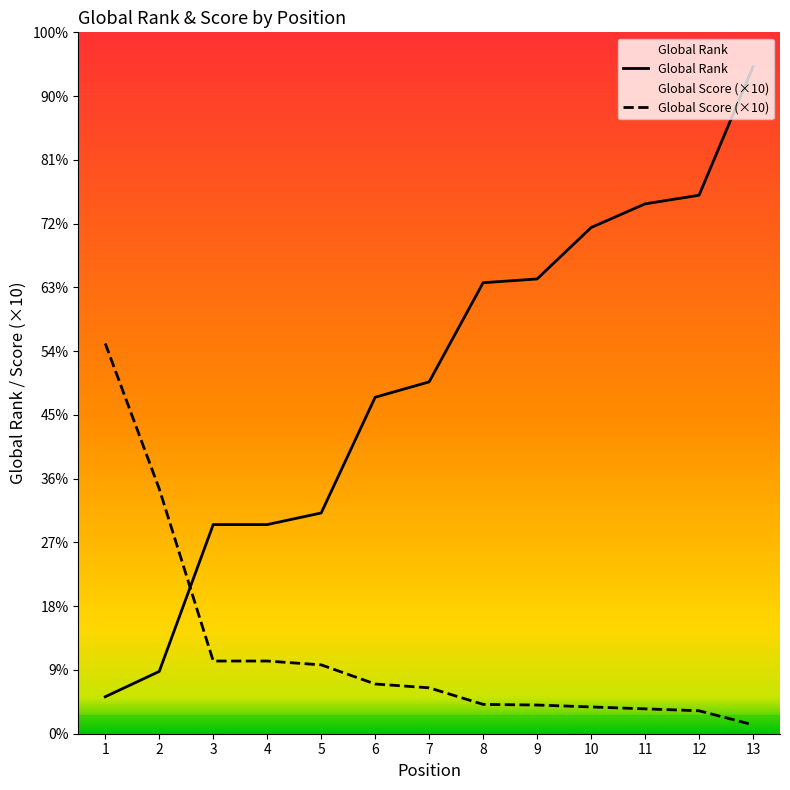

Rank the series at 5 from highest to lowest value.

Global Rank, Global Score (×10)